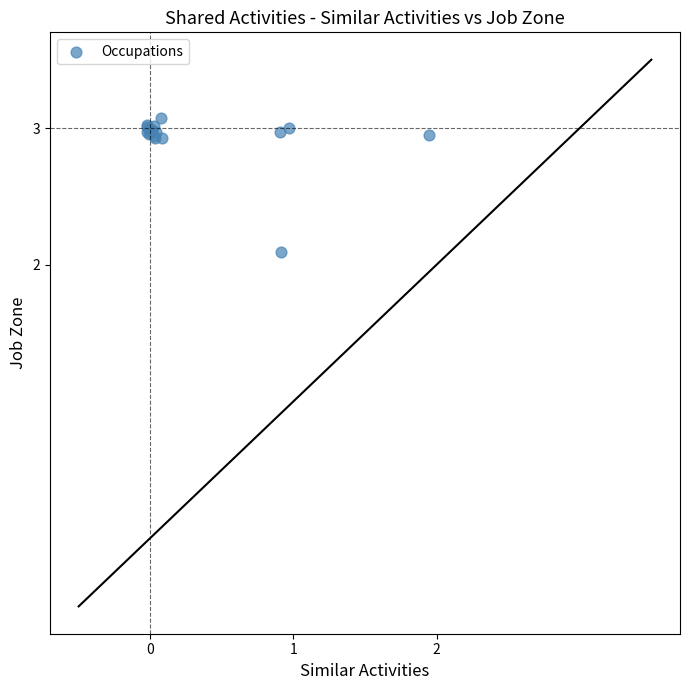

What Y value in the scatter plot is closest to 2?

2.1